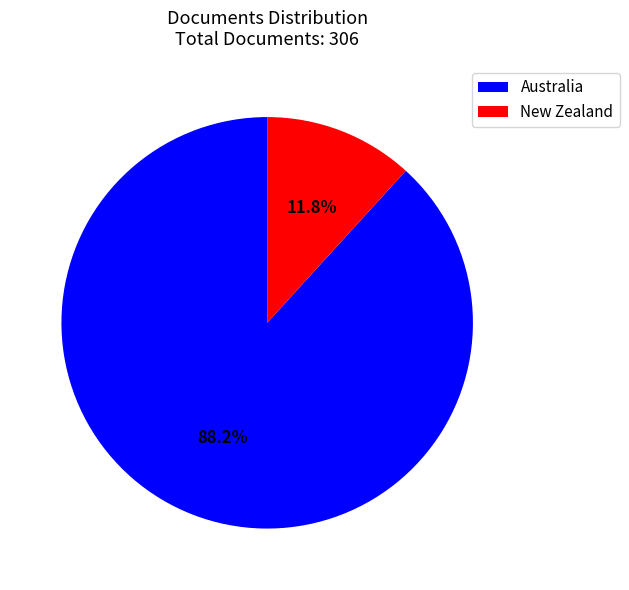

What is the ratio of the value at Australia to the value at New Zealand?

7.5